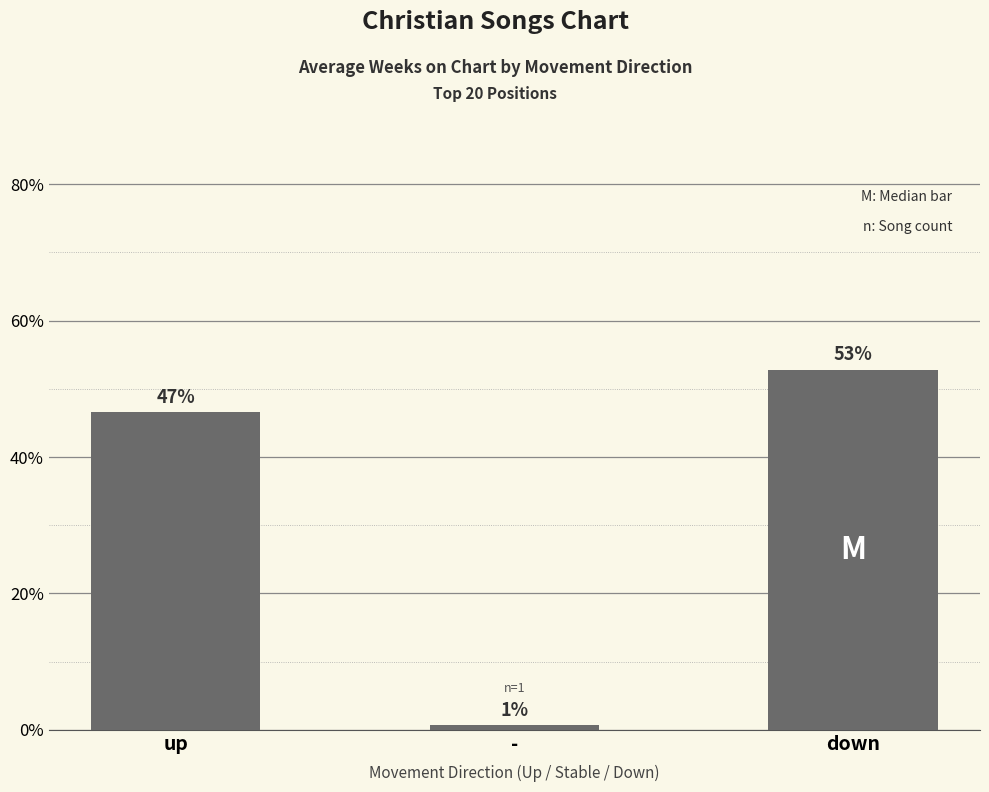

True or false: the data shows 0.7 at -.

True